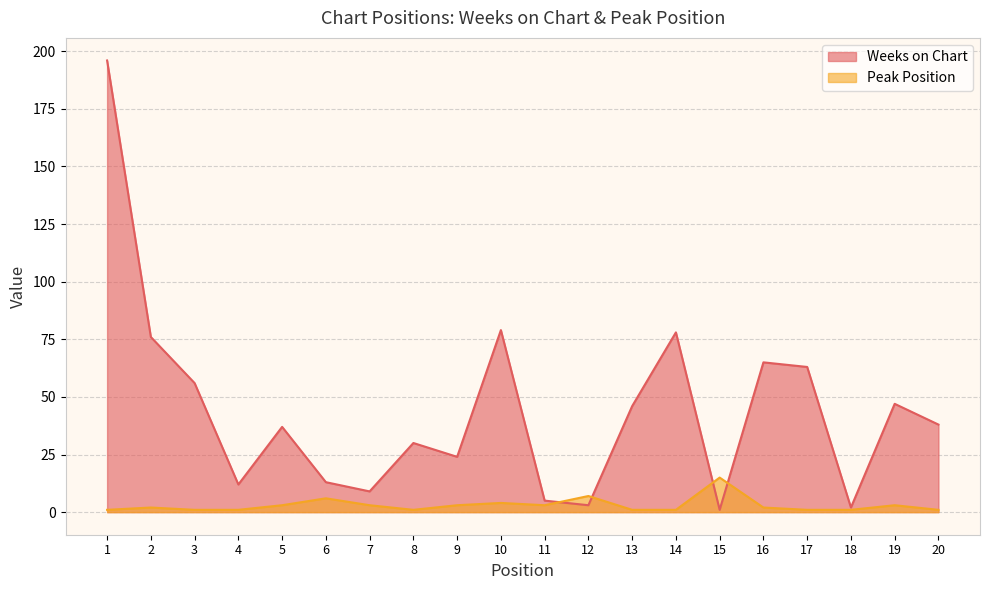

Where does the Weeks on Chart series first go above 38?

1